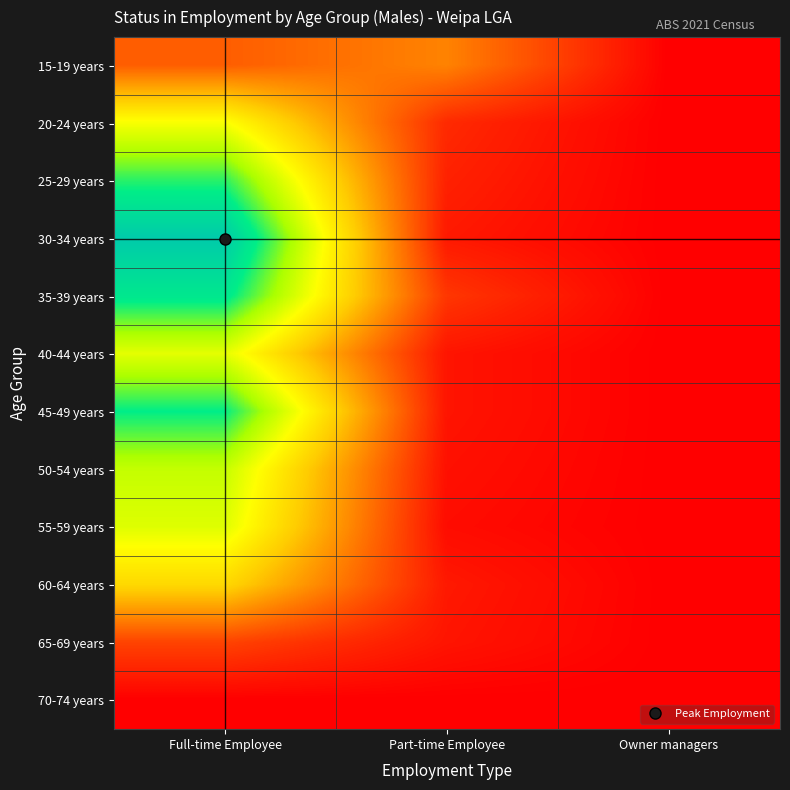

How many data points does each series have?

3